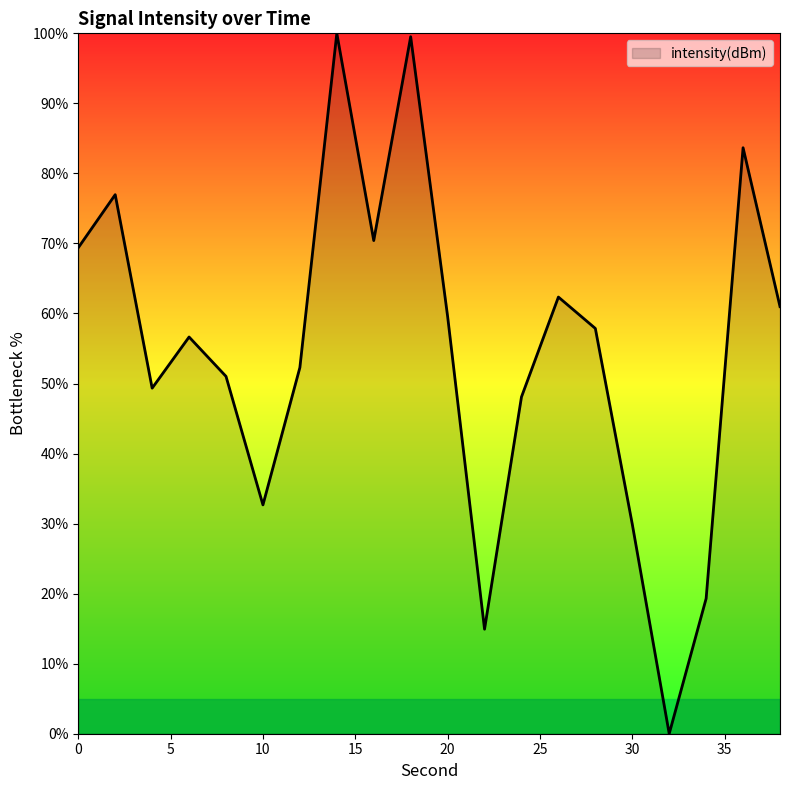

What is the average value?

54.7